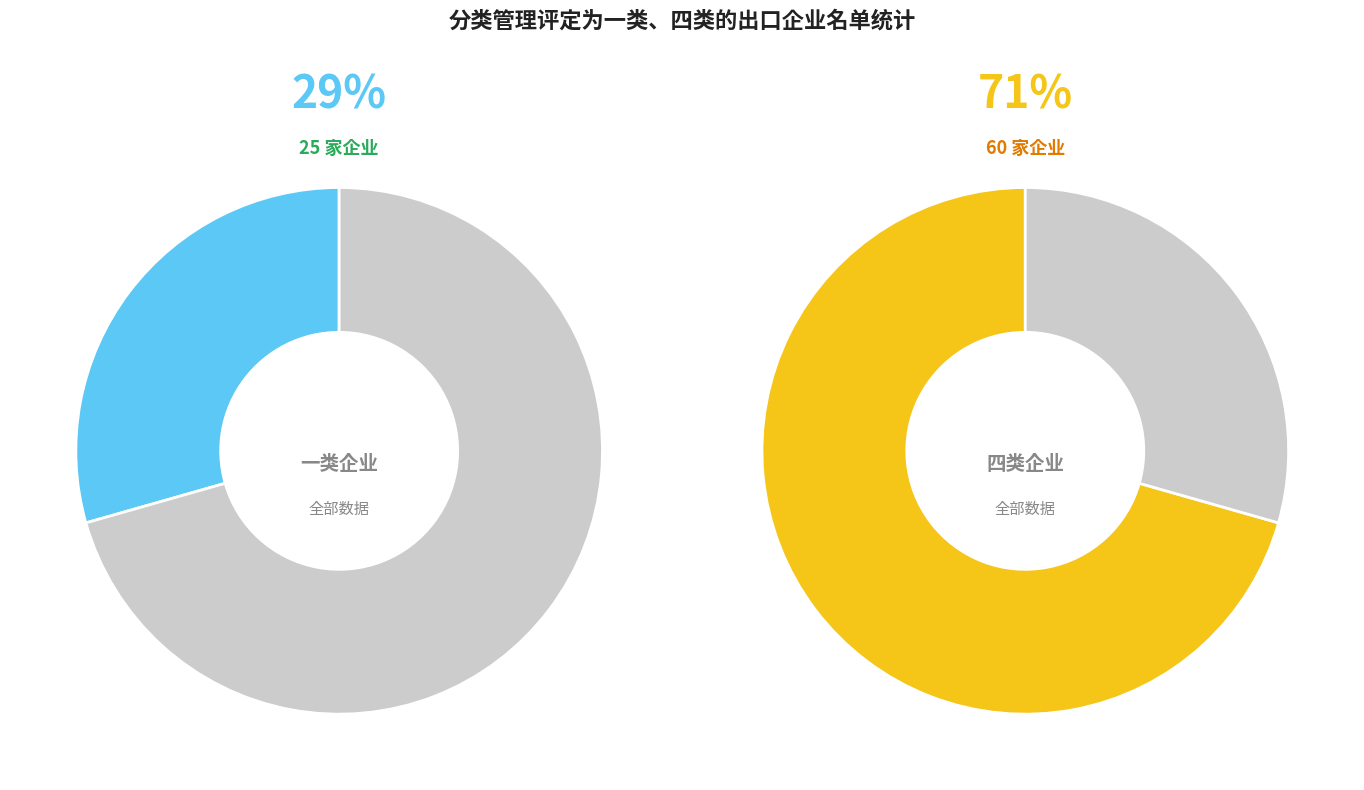

Which has a higher value, 四类 or 一类?

四类